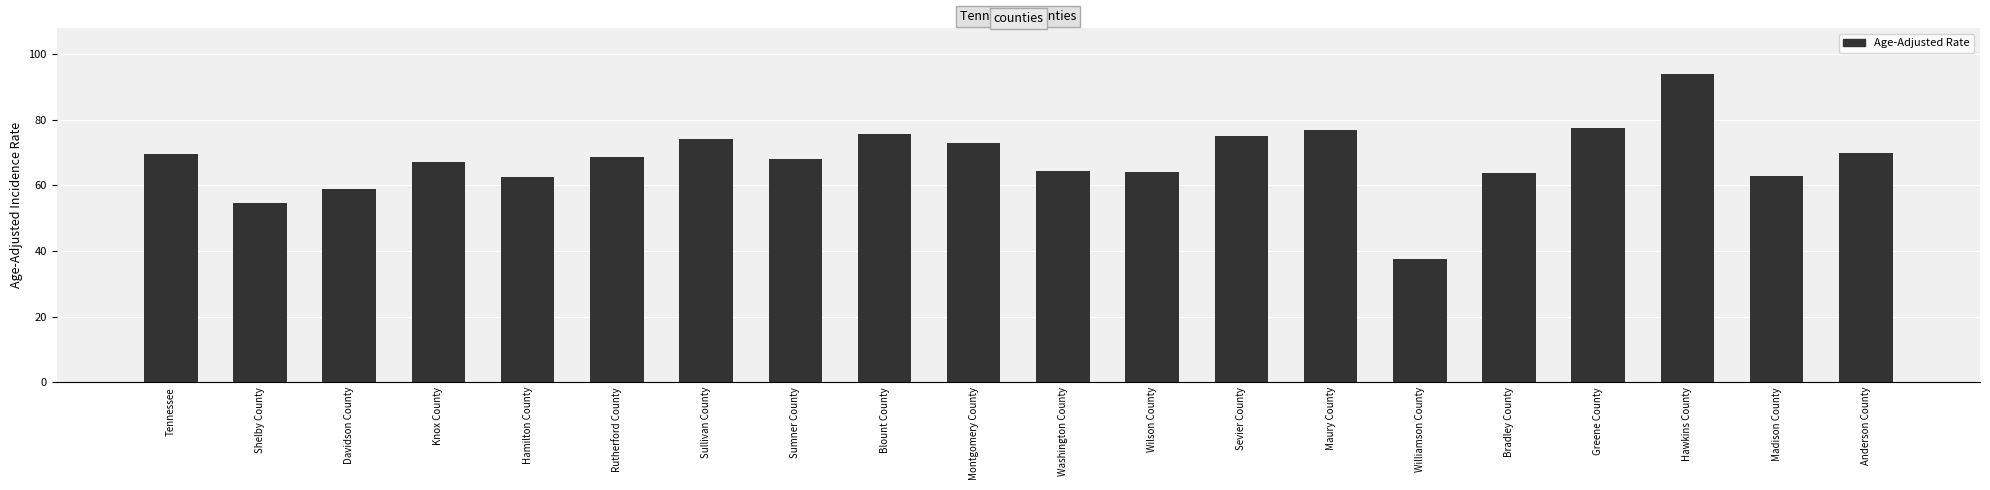

What is the difference between the maximum and minimum values?

56.2